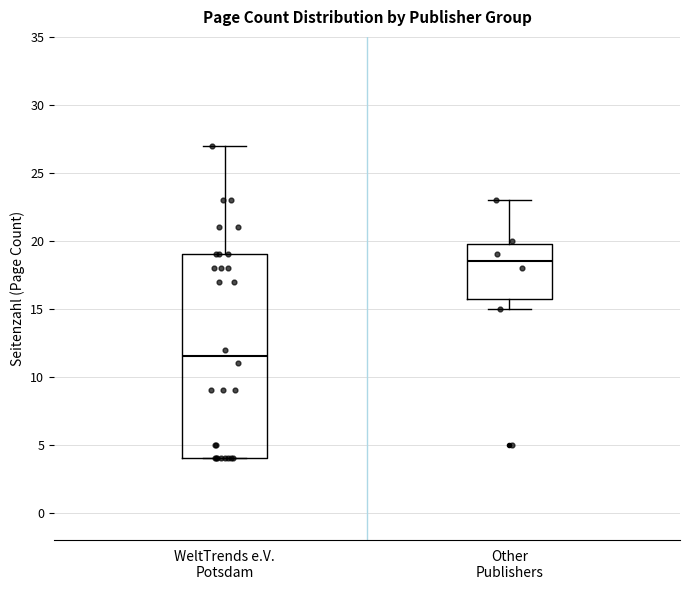

Which box is the tallest, from its lower edge to its upper edge?

WeltTrends e.V. Potsdam